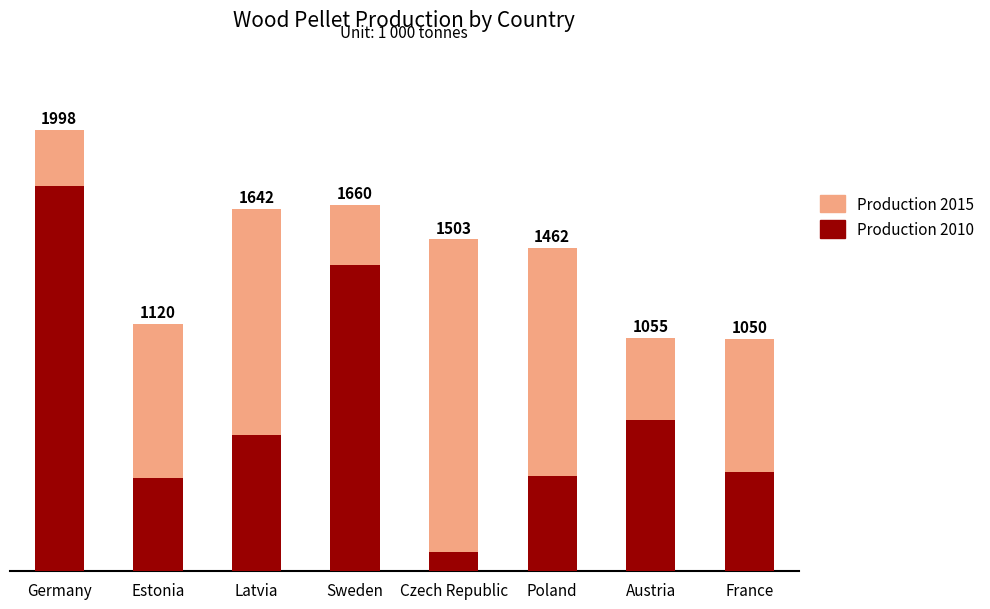

Where is Production 2010 nearest to the value 914?

Austria